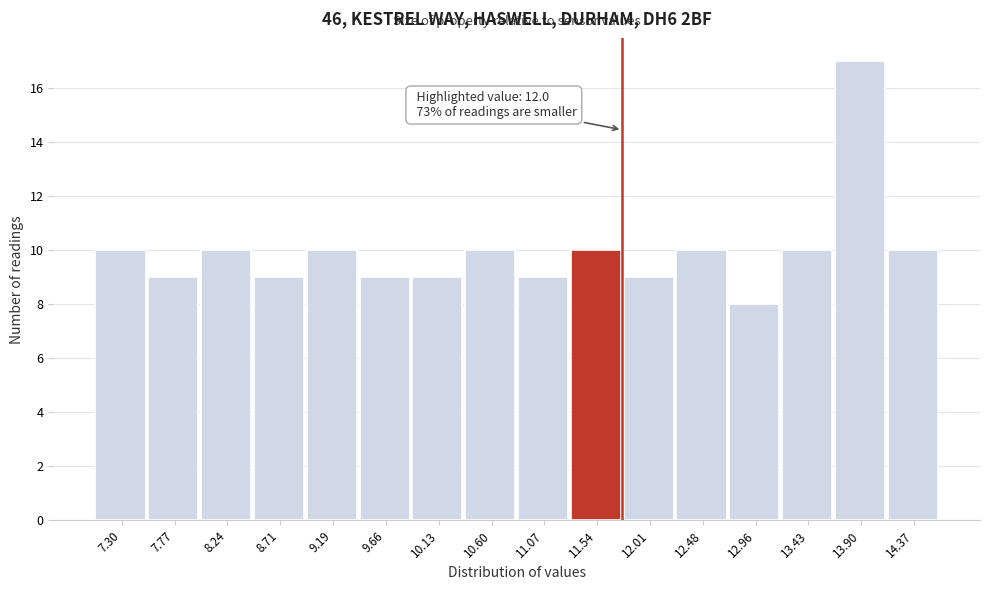

Reading left to right, what are all the values shown in this chart?

7.30=10	7.77=9	8.24=10	8.71=9	9.19=10	9.66=9	10.13=9	10.60=10	11.07=9	11.54=10	12.01=9	12.48=10	12.96=8	13.43=10	13.90=17	14.37=10